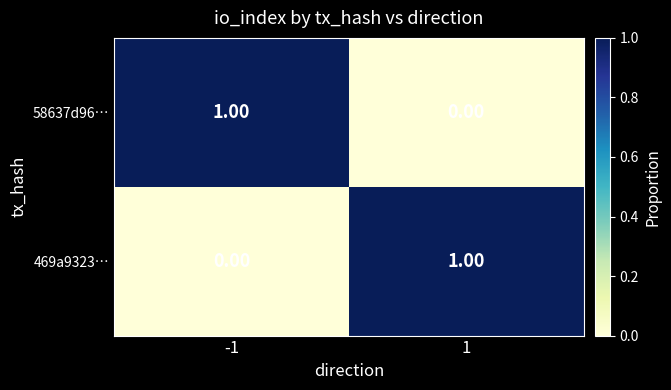

Is the value of 469a9323… at 1 greater than the value of 58637d96… at 1?

Yes